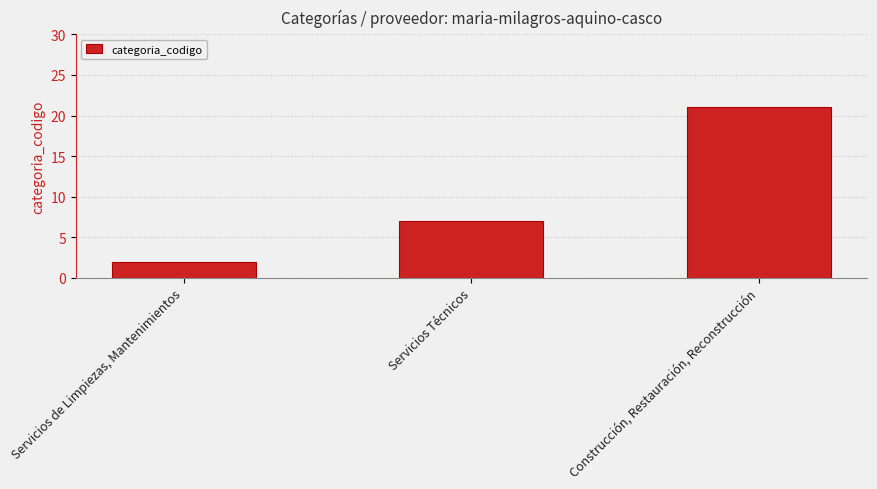

What position from the left is Servicios de Limpiezas, Mantenimientos?

1